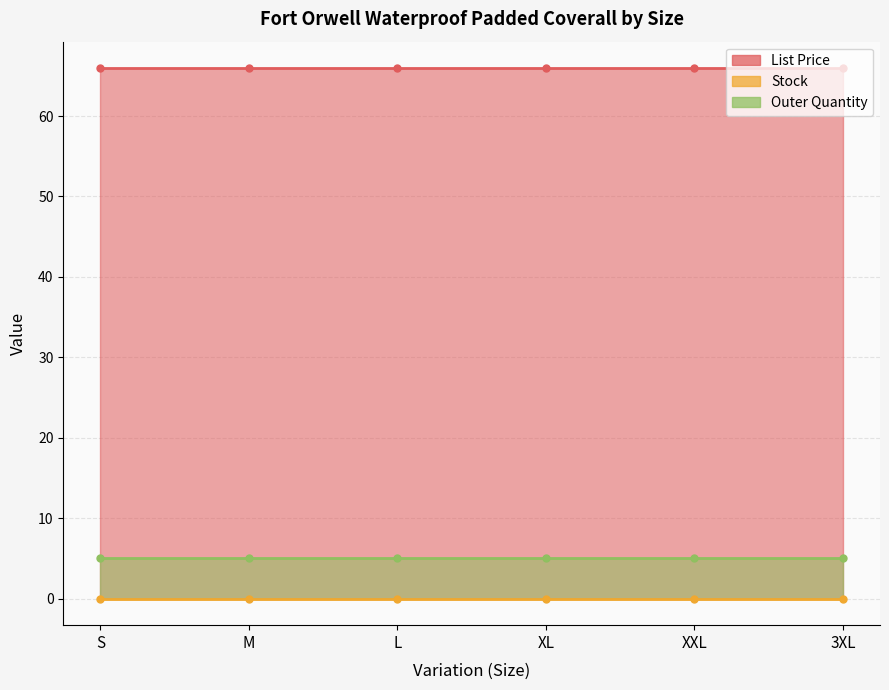

Does the chart display data point markers on the line(s)?

No